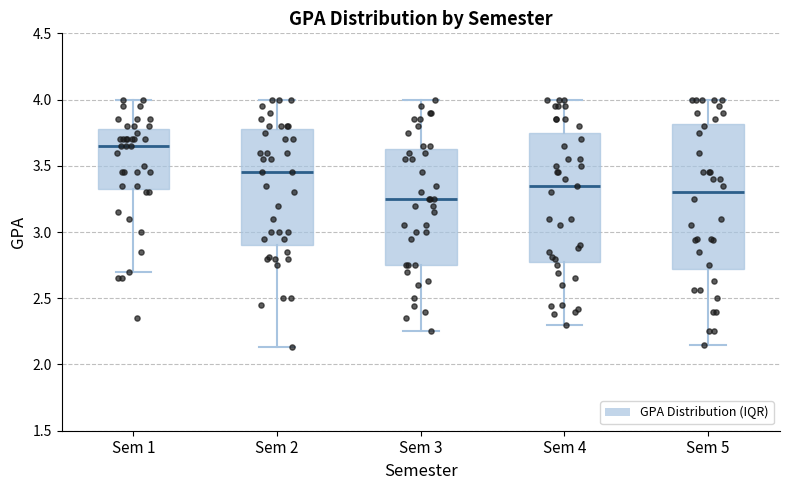

Reading left to right, transcribe this box plot: for each box, give where its median line is, the range the box spans, and where its two whiskers end, as read against the y-axis. The values are not printed on the chart, so give them approximately, as read against the axis.

Sem 1: median 3.65, box 3.35 to 3.80, whiskers 2.70 to 4.00
Sem 2: median 3.45, box 2.90 to 3.80, whiskers 2.15 to 4.00
Sem 3: median 3.25, box 2.75 to 3.65, whiskers 2.25 to 4.00
Sem 4: median 3.35, box 2.80 to 3.75, whiskers 2.30 to 4.00
Sem 5: median 3.30, box 2.70 to 3.80, whiskers 2.15 to 4.00